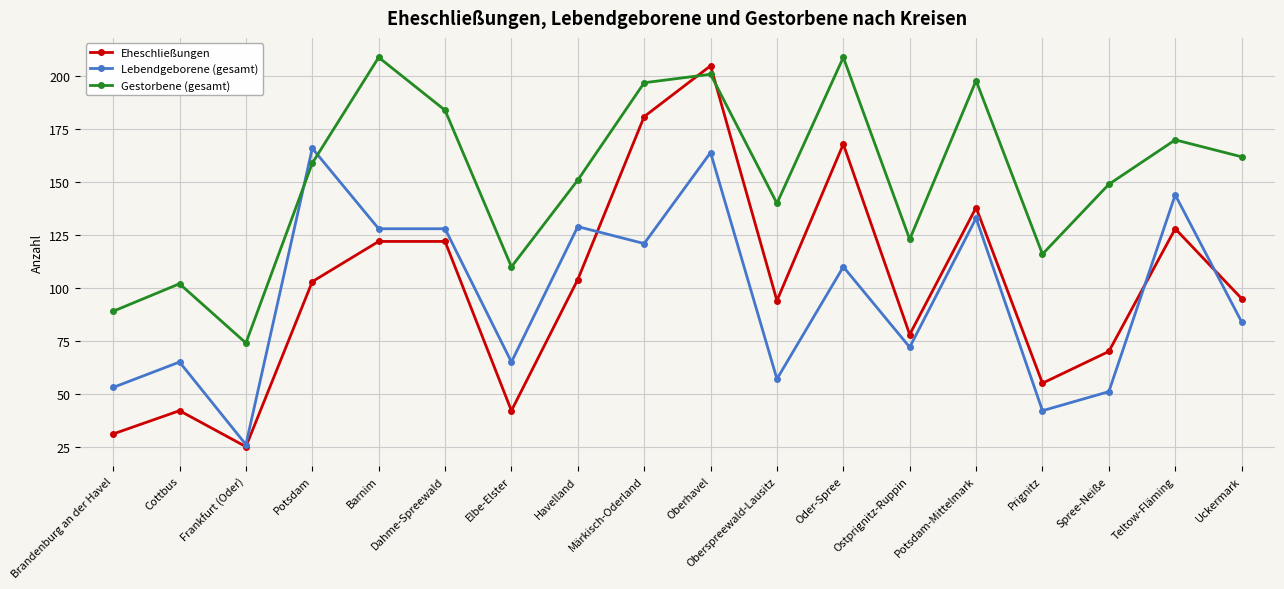

At which label is Gestorbene (gesamt) closest to 141?

Oberspreewald-Lausitz